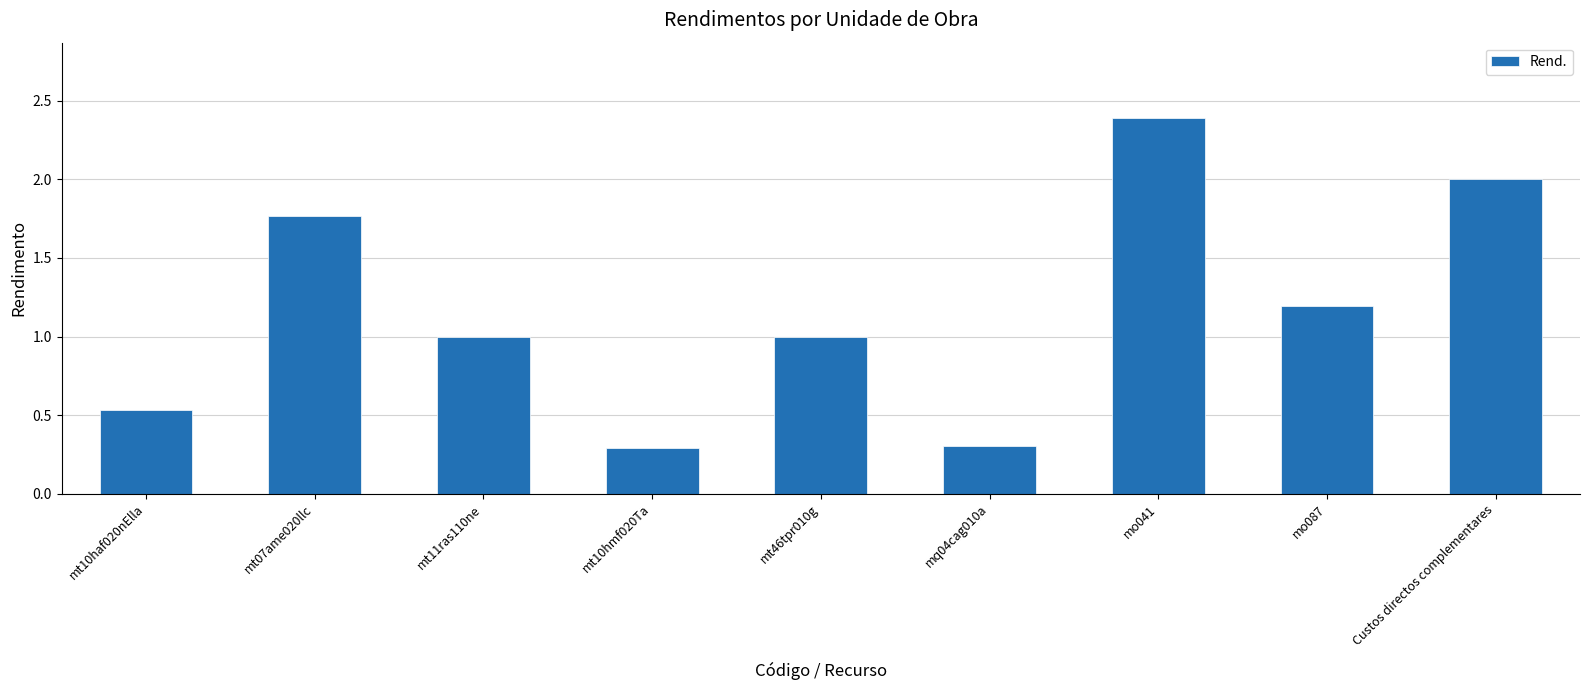

The chart shows a value of 0.4 at mt10hmf020Ta. True or false?

False